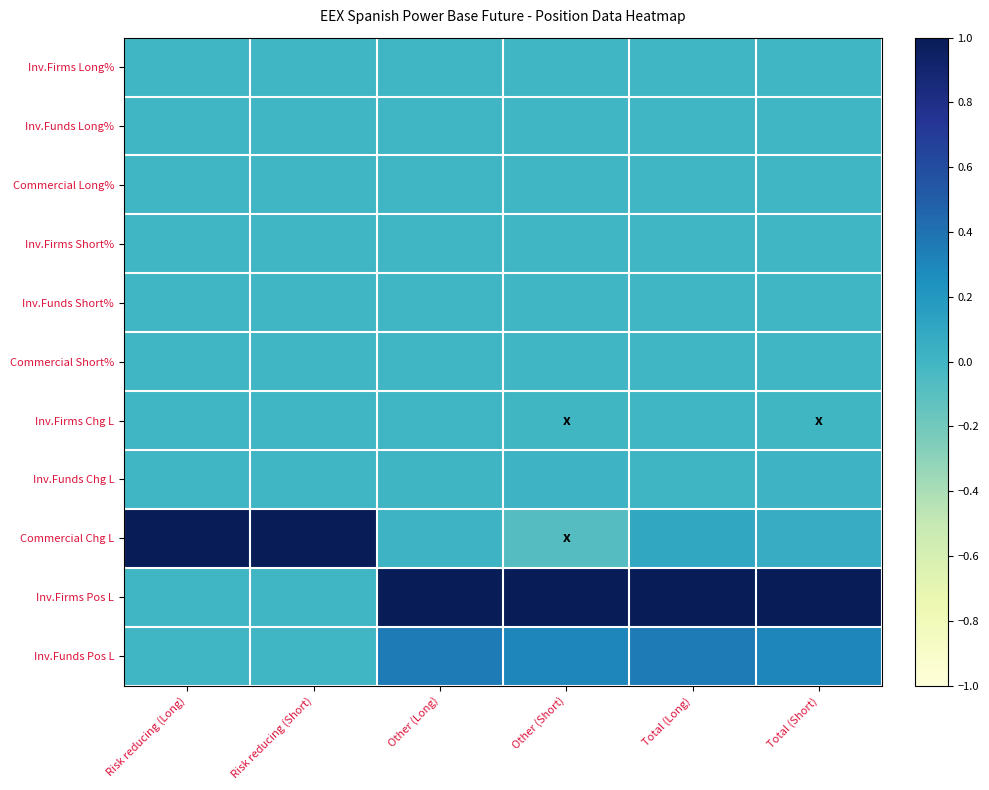

Reading left to right, transcribe all the data shown in this chart.

Inv.Firms Long%: Risk reducing (Long)=0.0	Risk reducing (Short)=0.0	Other (Long)=0.0	Other (Short)=0.0	Total (Long)=0.0	Total (Short)=0.0
Inv.Funds Long%: Risk reducing (Long)=0.0	Risk reducing (Short)=0.0	Other (Long)=0.0	Other (Short)=0.0	Total (Long)=0.0	Total (Short)=0.0
Commercial Long%: Risk reducing (Long)=0.0	Risk reducing (Short)=0.0	Other (Long)=0.0	Other (Short)=0.0	Total (Long)=0.0	Total (Short)=0.0
Inv.Firms Short%: Risk reducing (Long)=0.0	Risk reducing (Short)=0.0	Other (Long)=0.0	Other (Short)=0.0	Total (Long)=0.0	Total (Short)=0.0
Inv.Funds Short%: Risk reducing (Long)=0.0	Risk reducing (Short)=0.0	Other (Long)=0.0	Other (Short)=0.0	Total (Long)=0.0	Total (Short)=0.0
Commercial Short%: Risk reducing (Long)=0.0	Risk reducing (Short)=0.0	Other (Long)=0.0	Other (Short)=0.0	Total (Long)=0.0	Total (Short)=0.0
Inv.Firms Chg L: Risk reducing (Long)=0.0	Risk reducing (Short)=0.0	Other (Long)=0.0	Other (Short)=-0.0	Total (Long)=0.0	Total (Short)=-0.0
Inv.Funds Chg L: Risk reducing (Long)=0.0	Risk reducing (Short)=0.0	Other (Long)=0.0	Other (Short)=0.0	Total (Long)=0.0	Total (Short)=0.0
Commercial Chg L: Risk reducing (Long)=1.0	Risk reducing (Short)=1.0	Other (Long)=0.0	Other (Short)=-0.1	Total (Long)=0.1	Total (Short)=0.1
Inv.Firms Pos L: Risk reducing (Long)=0.0	Risk reducing (Short)=0.0	Other (Long)=1.0	Other (Short)=1.0	Total (Long)=1.0	Total (Short)=1.0
Inv.Funds Pos L: Risk reducing (Long)=0.0	Risk reducing (Short)=0.0	Other (Long)=0.4	Other (Short)=0.3	Total (Long)=0.4	Total (Short)=0.3